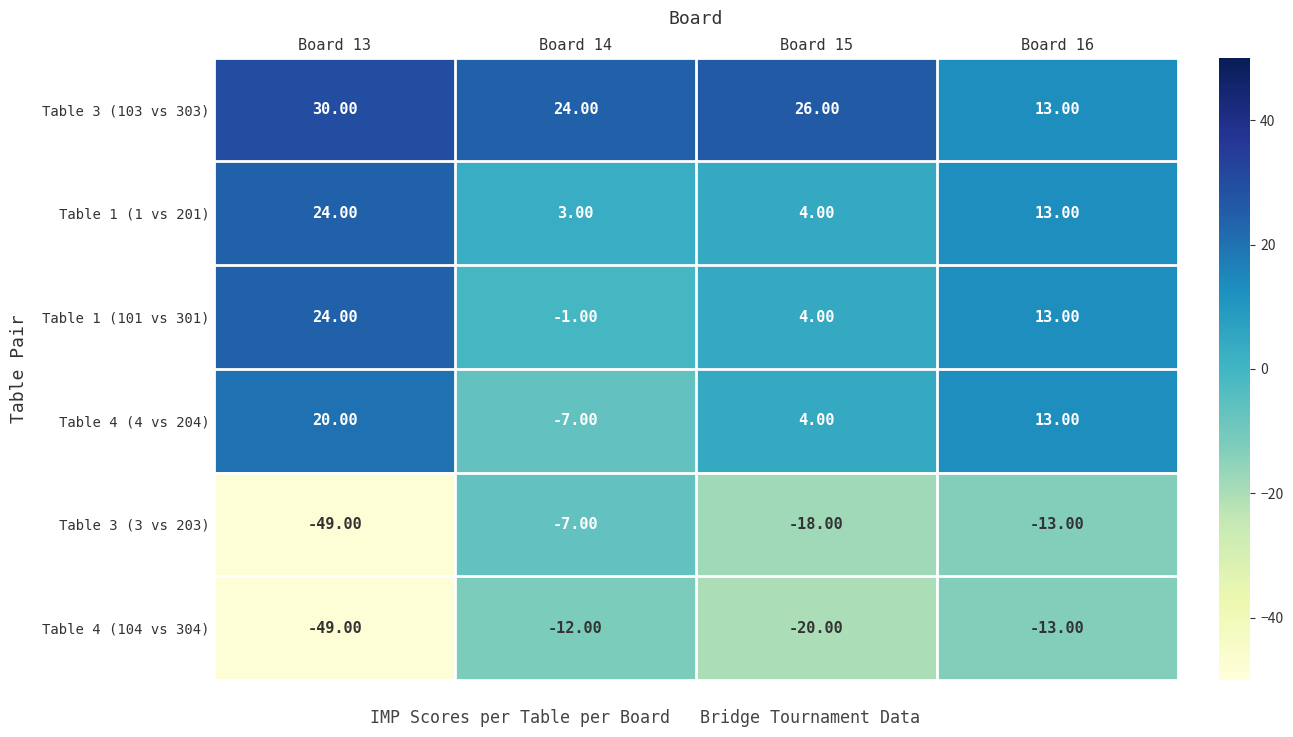

What is the difference between the Table 1 (101 vs 301) values at Board 13 and Board 16?

11